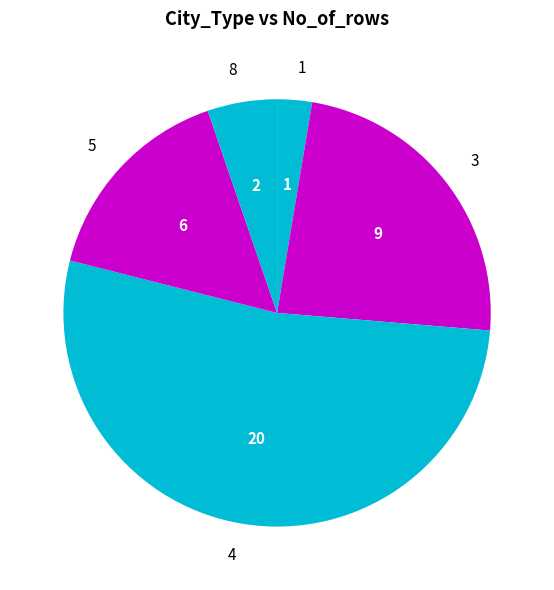

Is it true that 1 is 11% of the pie?

False